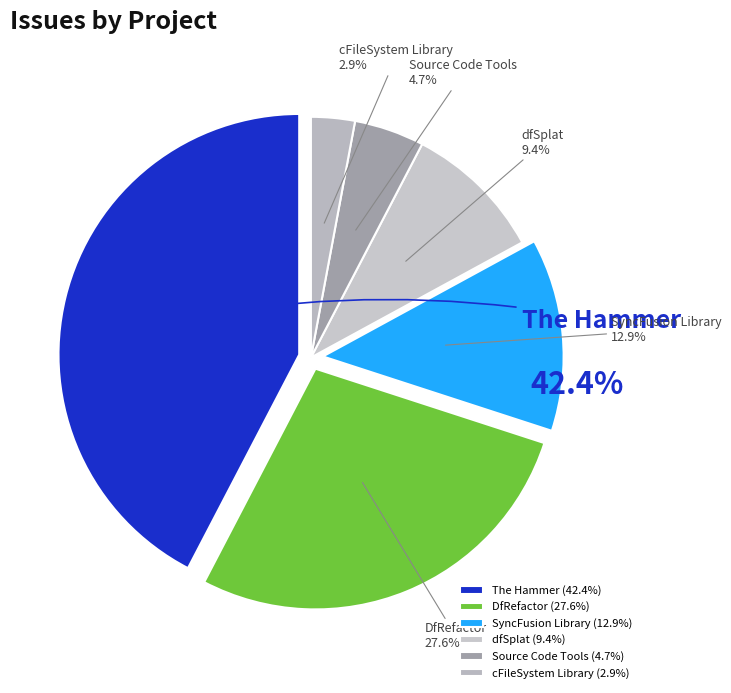

Does any single category account for the majority?

No